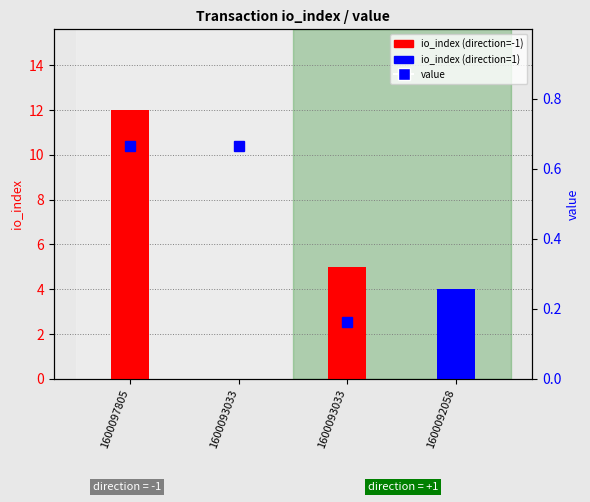

At which category is the sum across all series the highest?

1600097805